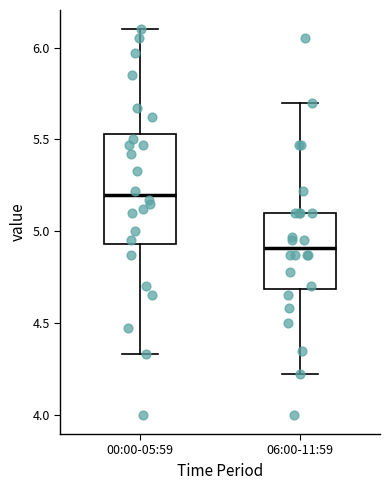

Which box's median line is the lowest?

06:00-11:59